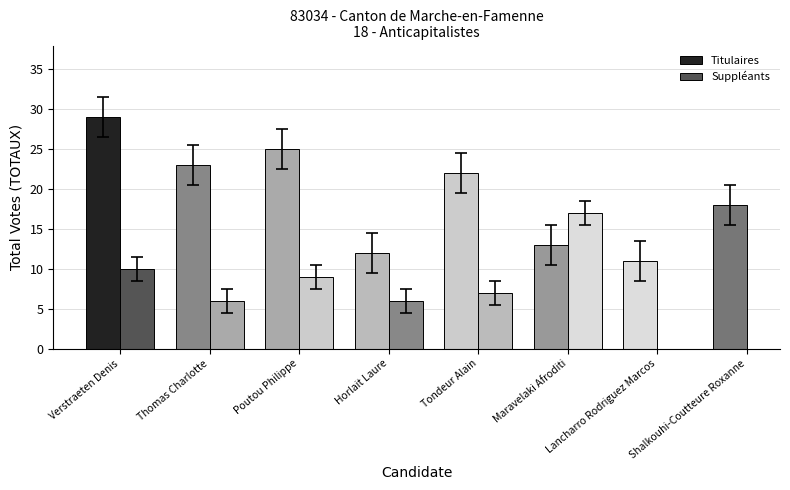

How many values exceed 19?

4